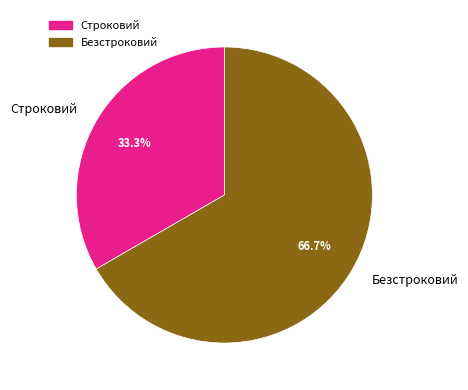

How many segments does this pie chart have?

2